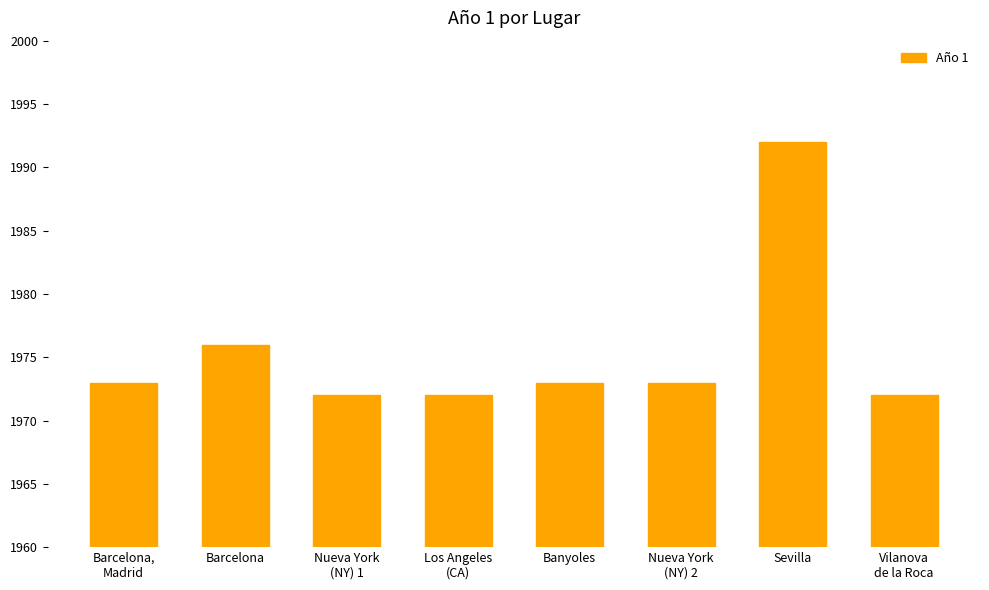

What is the difference between the values at Los Angeles
(CA) and Sevilla?

20